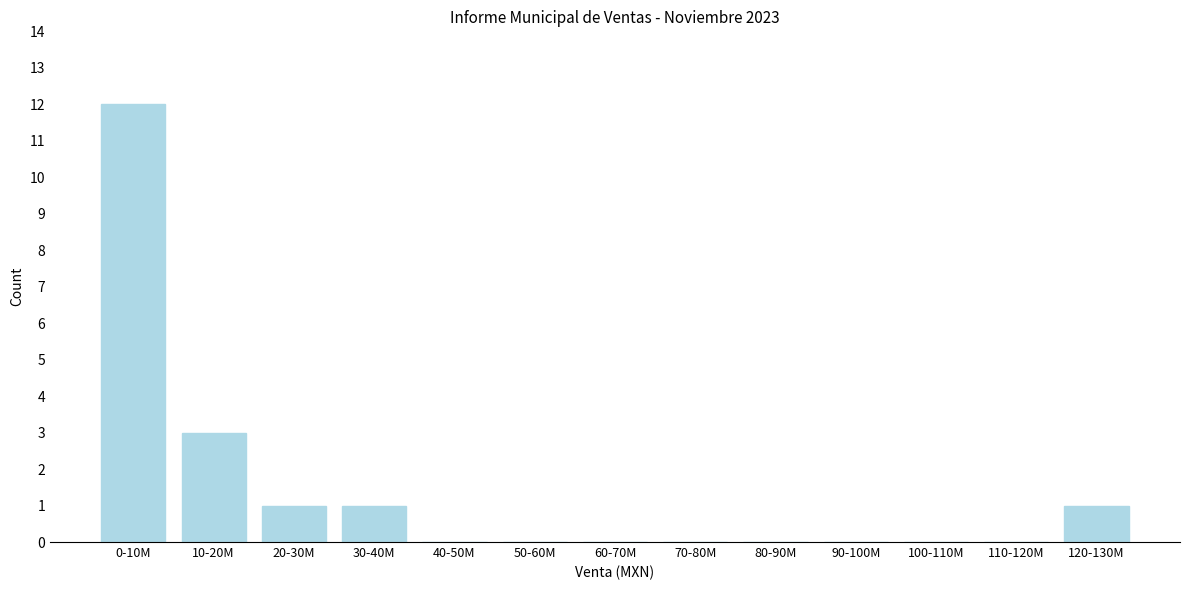

Reading left to right, list all the values displayed in this chart.

0-10M=12	10-20M=3	20-30M=1	30-40M=1	40-50M=0	50-60M=0	60-70M=0	70-80M=0	80-90M=0	90-100M=0	100-110M=0	110-120M=0	120-130M=1